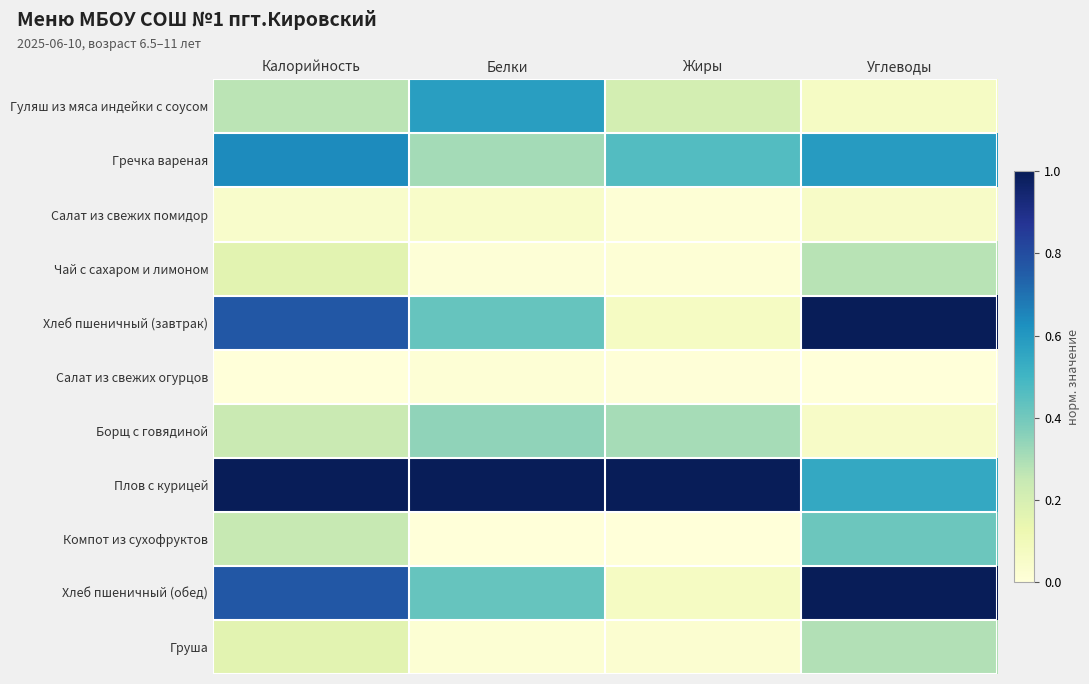

At which category is the sum across all series the highest?

Калорийность